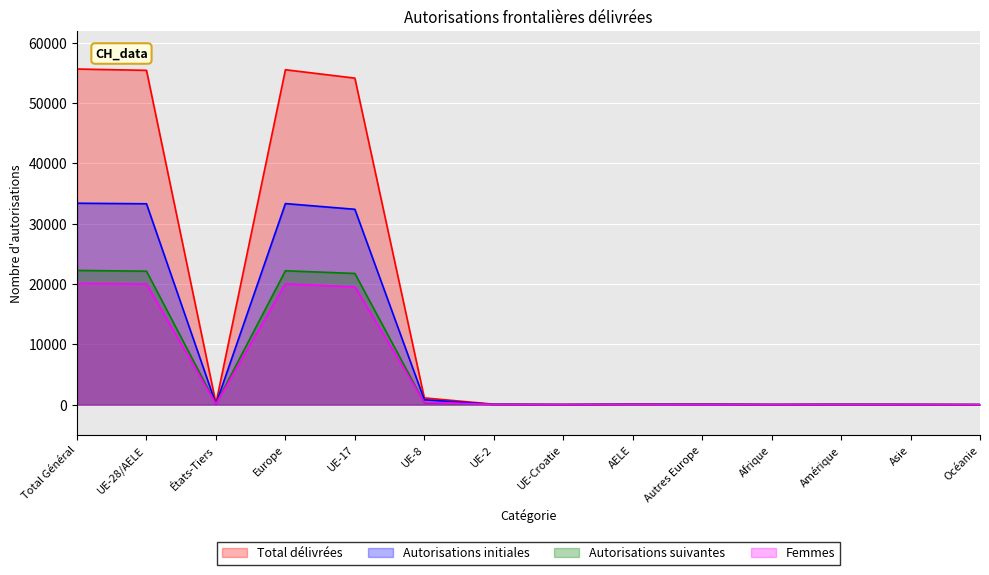

Is it true that Autorisations initiales equals 19 at Amérique?

False